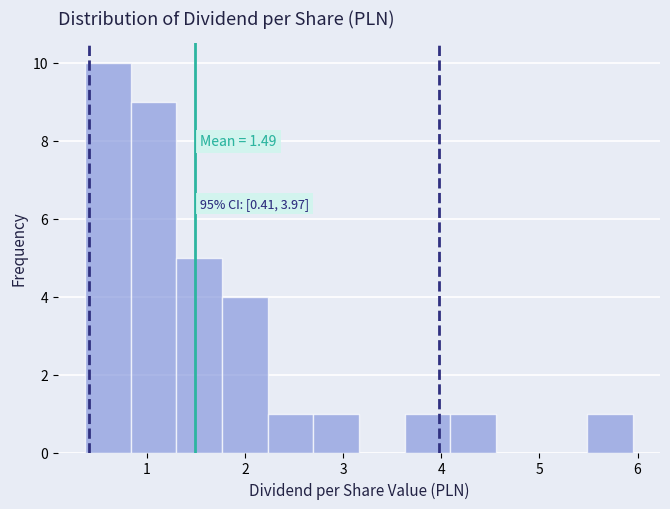

Which range on the x-axis has the tallest bar?

0.4 to 0.8